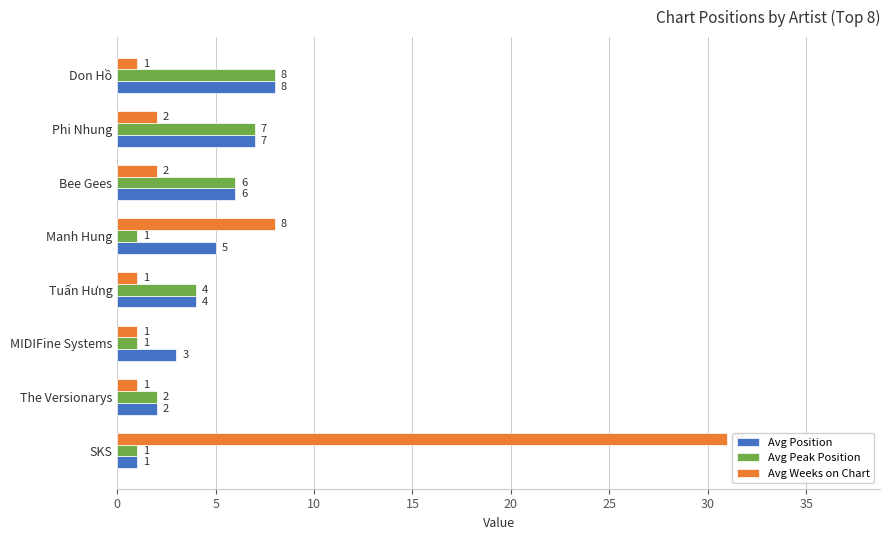

What is the difference between the second highest and minimum values in the Avg Peak Position series?

6